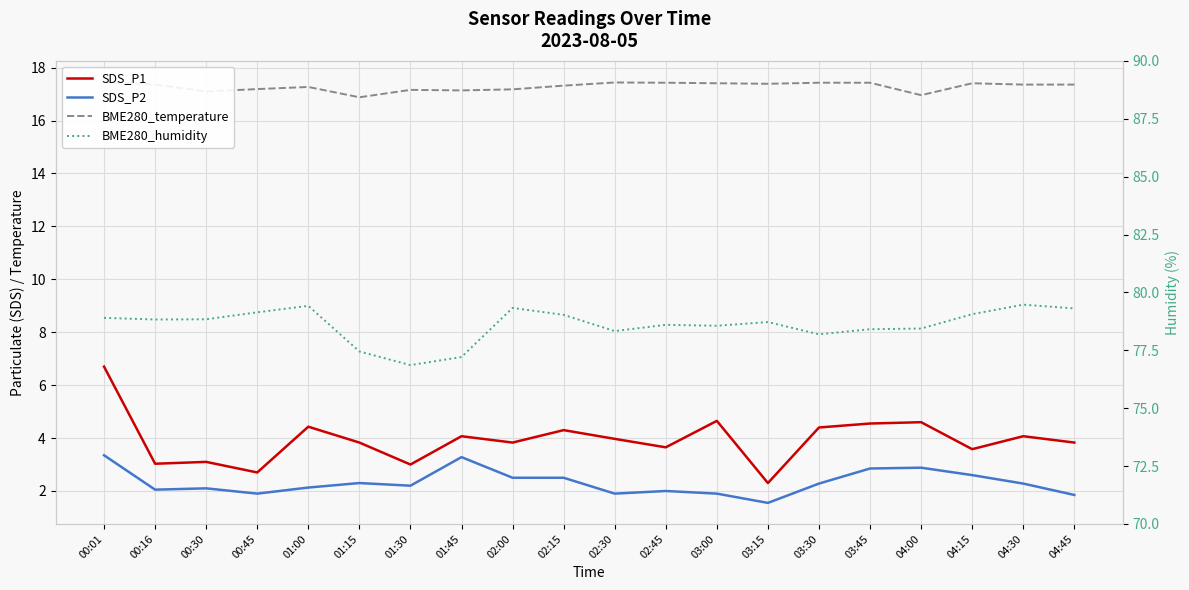

What is the difference between the maximum and minimum values in the SDS_P2 series?

1.8